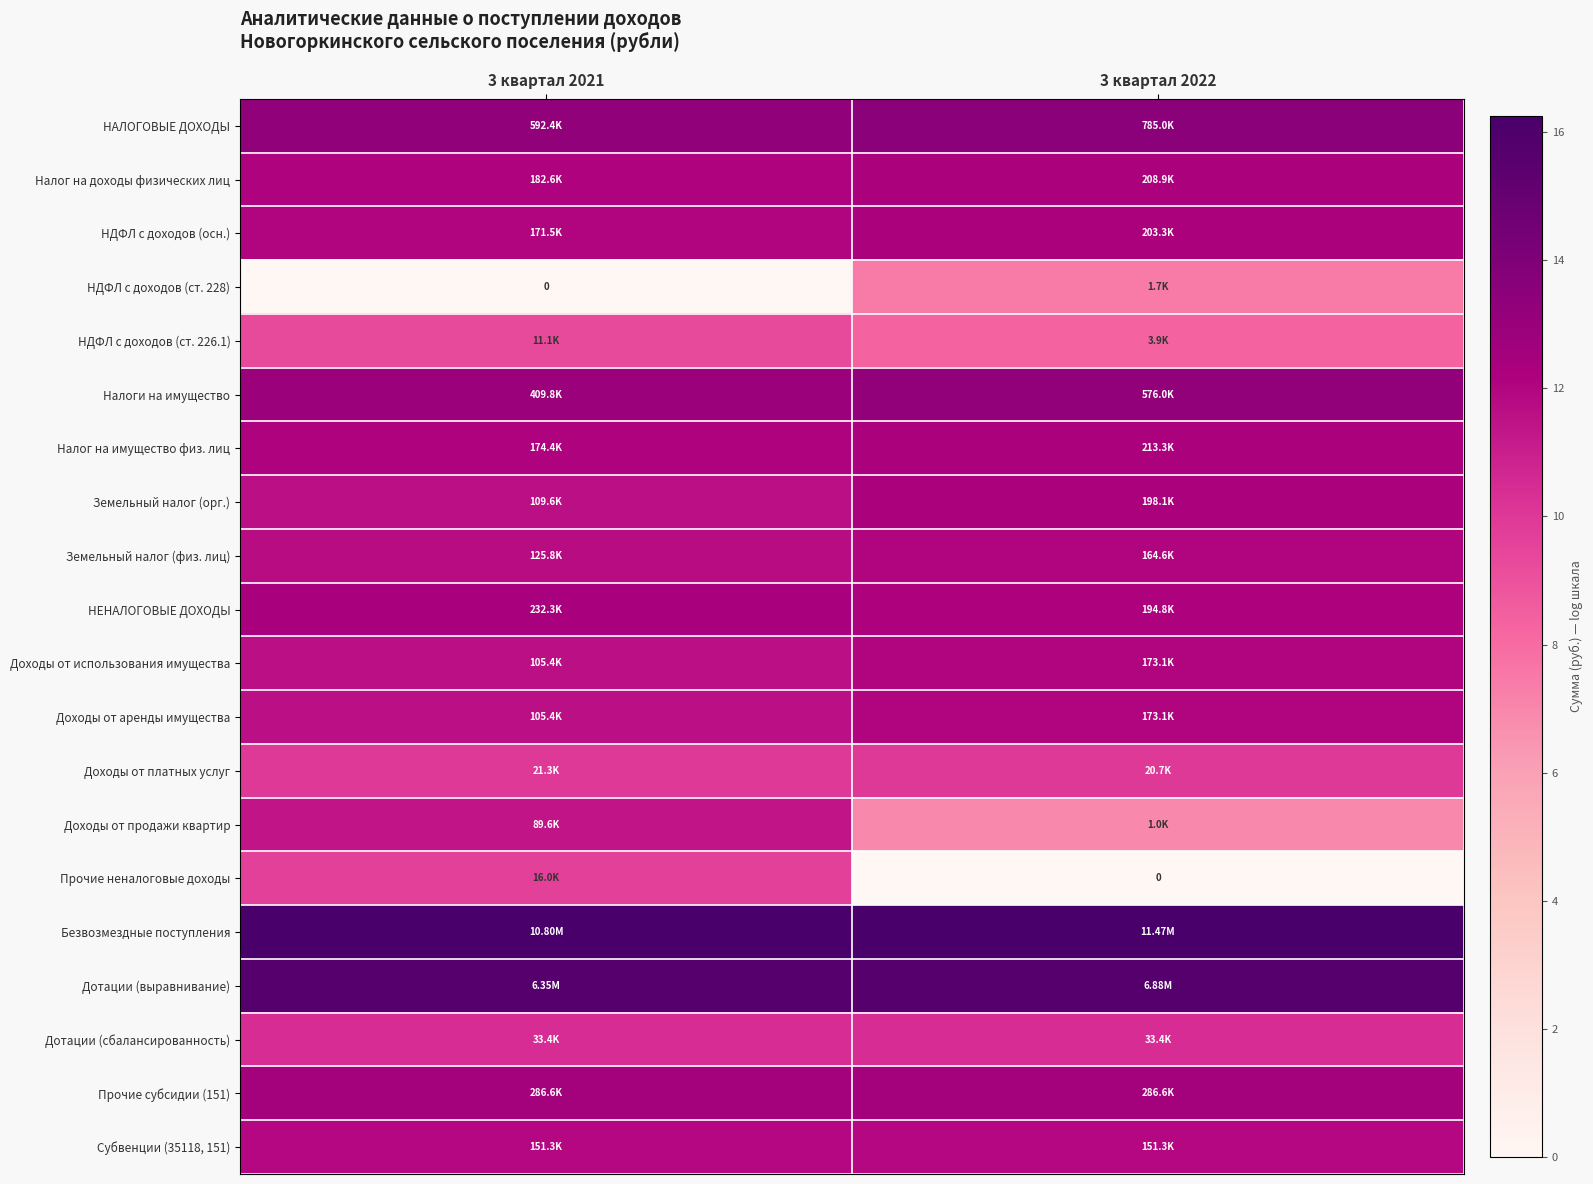

Which category has the highest value in the Доходы от аренды имущества series?

3 квартал 2022